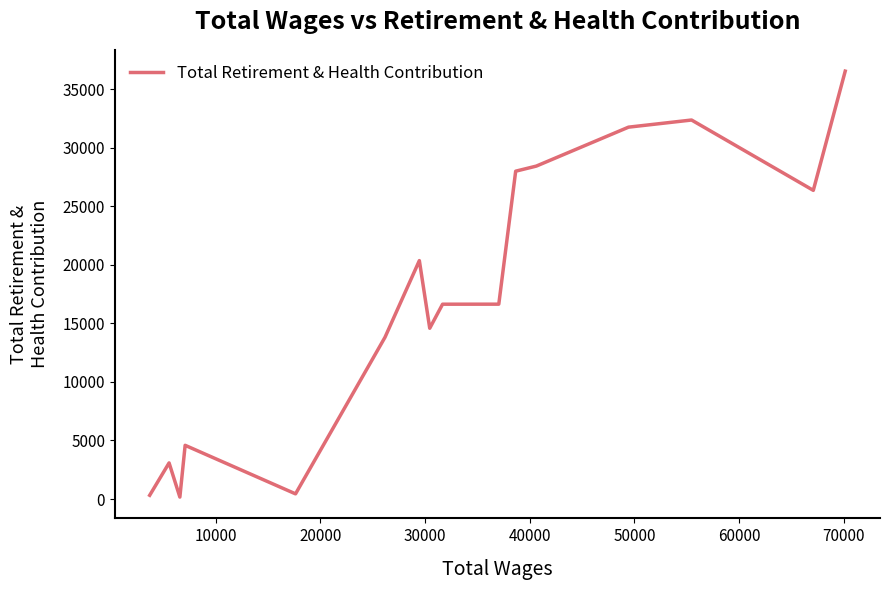

What is the difference between the maximum and minimum values?

36374